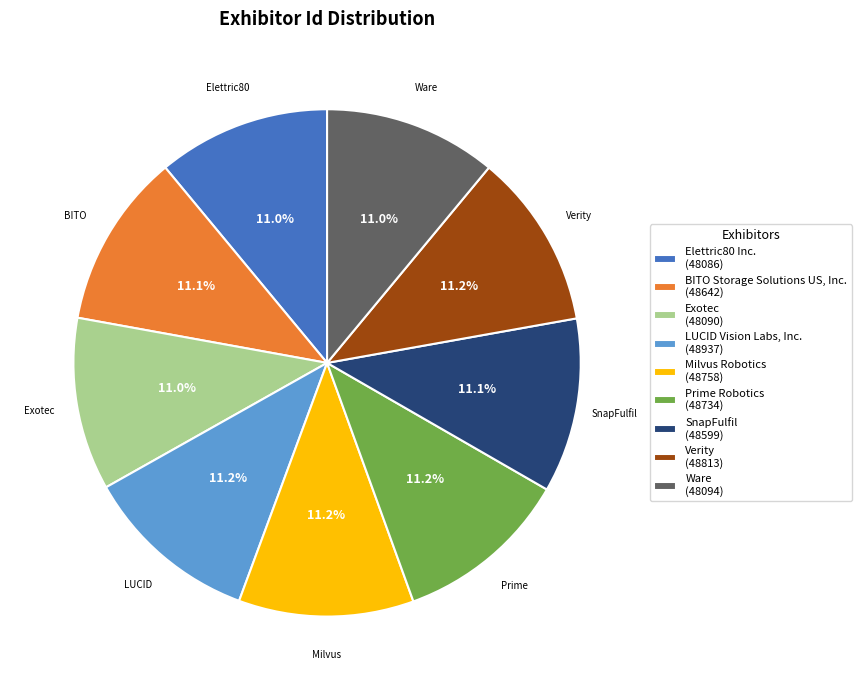

What percentage is NOT represented by Ware (48094)?

89.0%